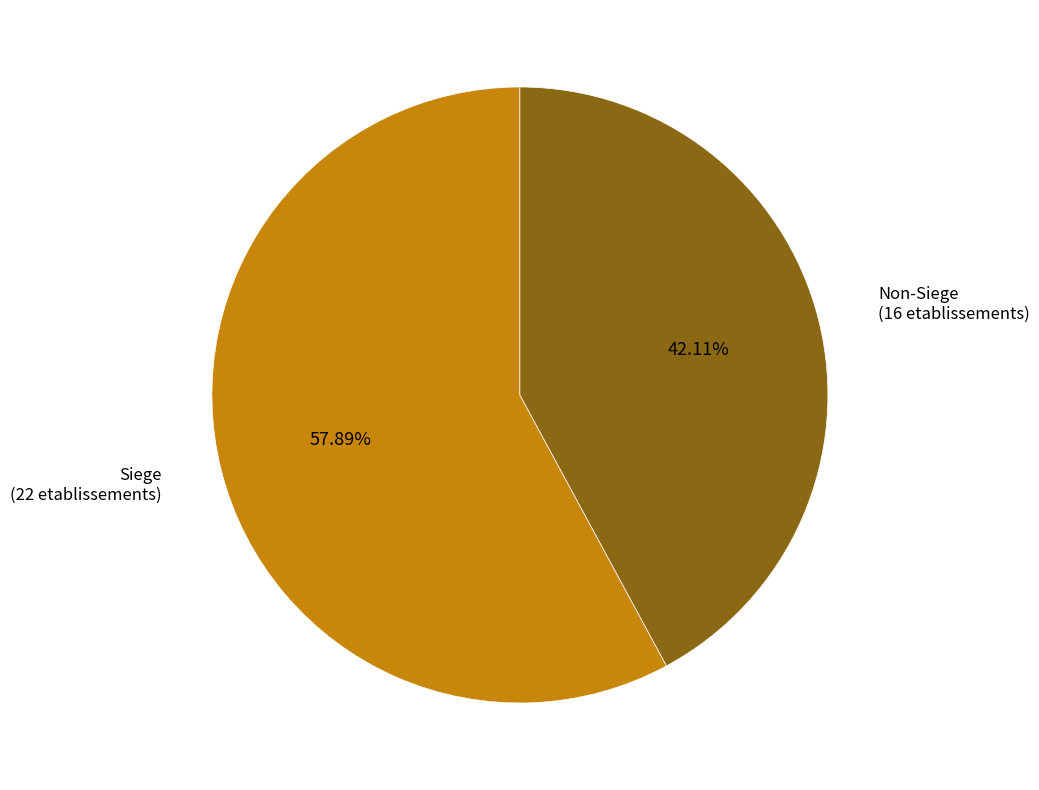

Does any single category account for the majority?

Yes